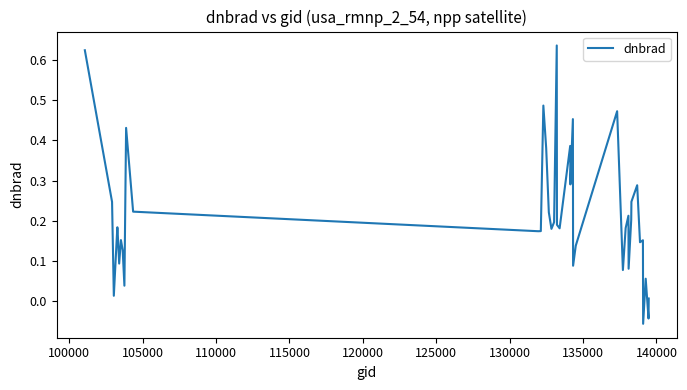

What is the difference between the maximum and minimum values?

0.7